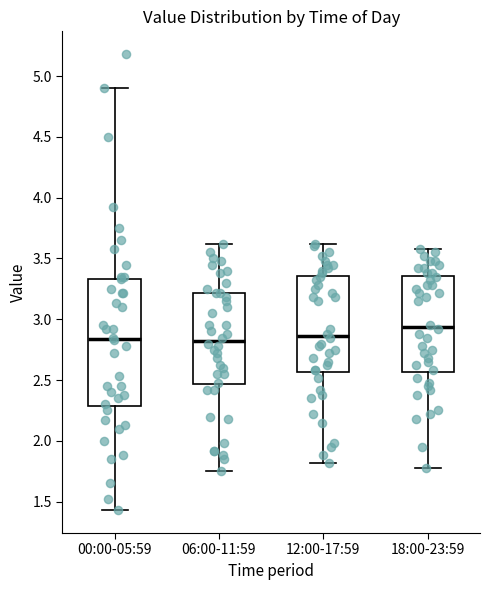

Which box is the tallest, from its lower edge to its upper edge?

00:00-05:59